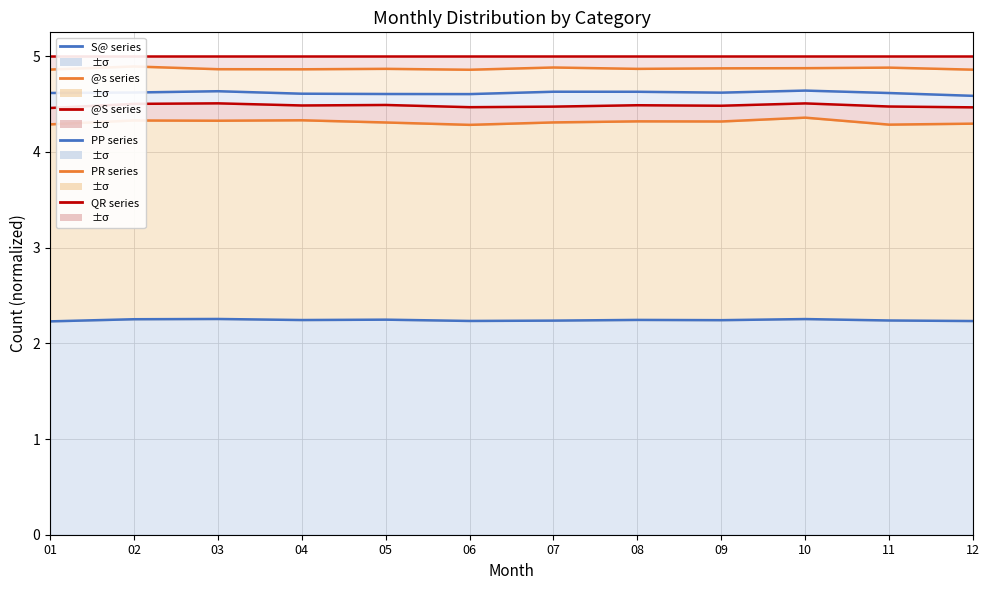

True or false: PP_total and PR_total cross at least once.

False